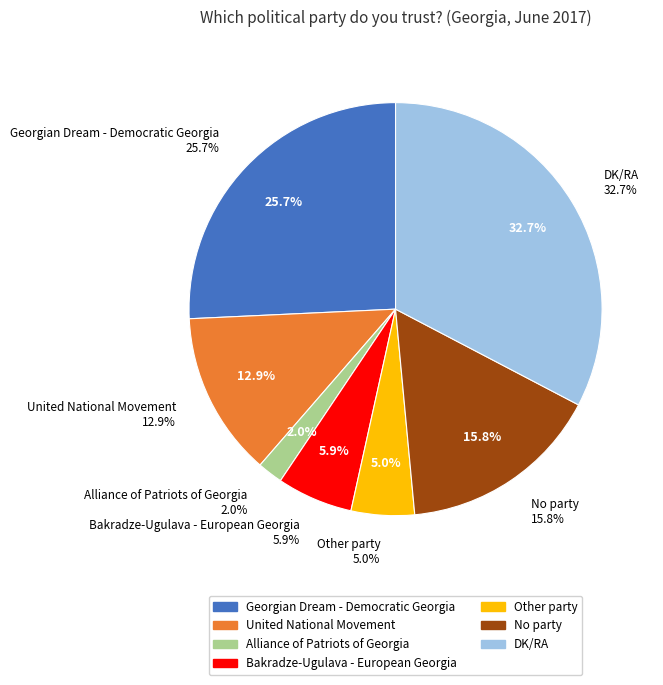

What portion of the pie excludes United National Movement?

87.1%